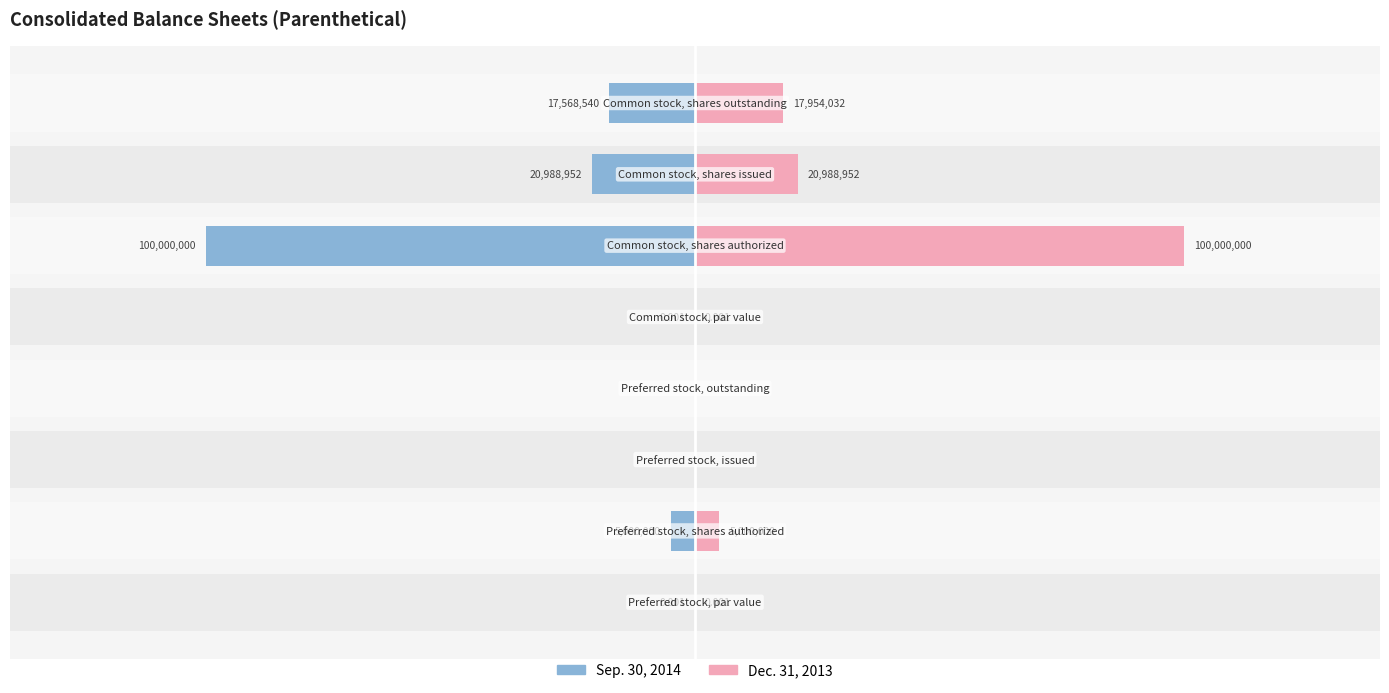

What is the difference between the maximum and minimum values in the Dec. 31, 2013 series?

100000000.0